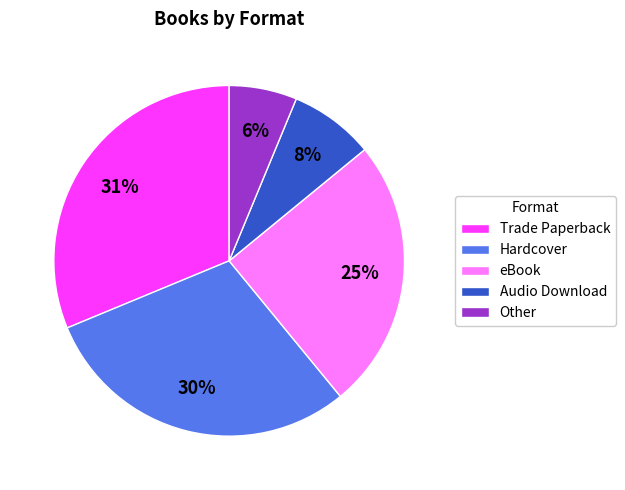

Which has a higher value, eBook or Other?

eBook